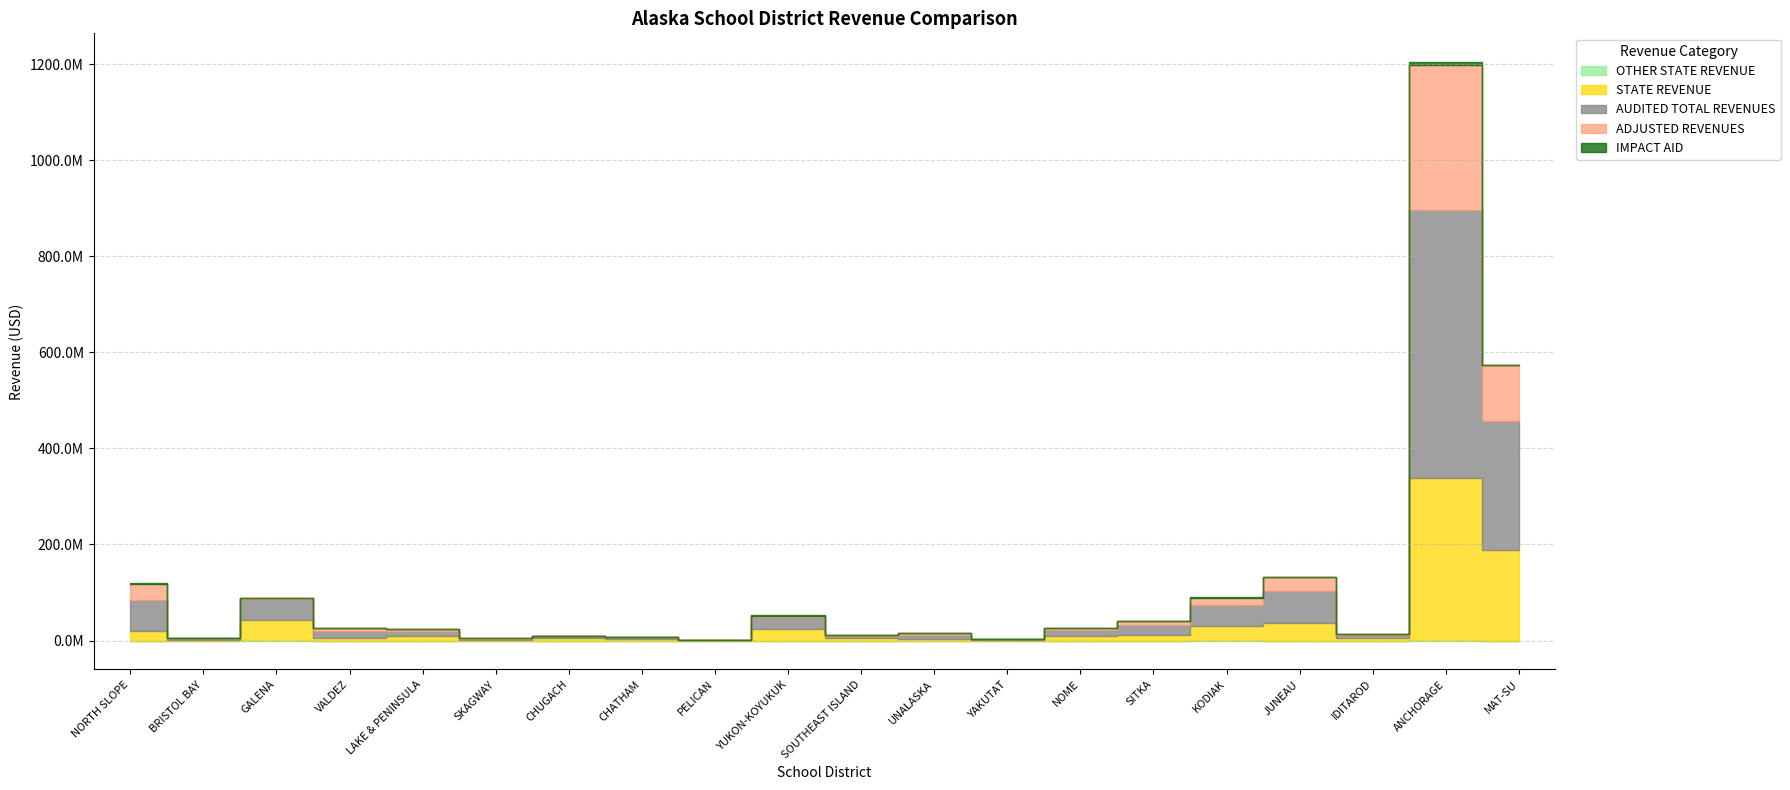

What is the difference between the maximum and minimum values in the AUDITED TOTAL REVENUES series?

557324468.0